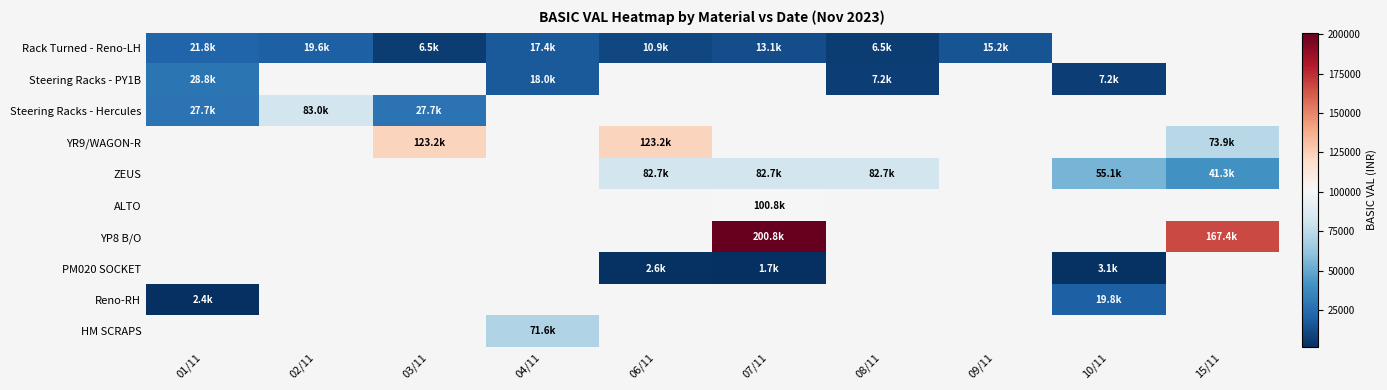

True or false: Steering Racks - Hercules has a value of 27662.0 at 01/11.

True